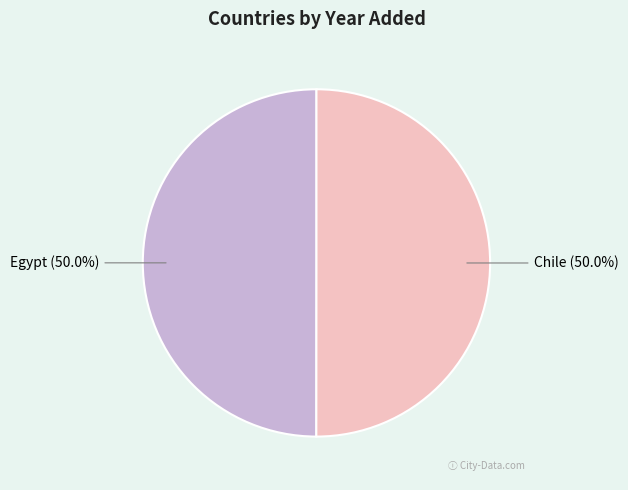

How many slices are in this pie chart?

2